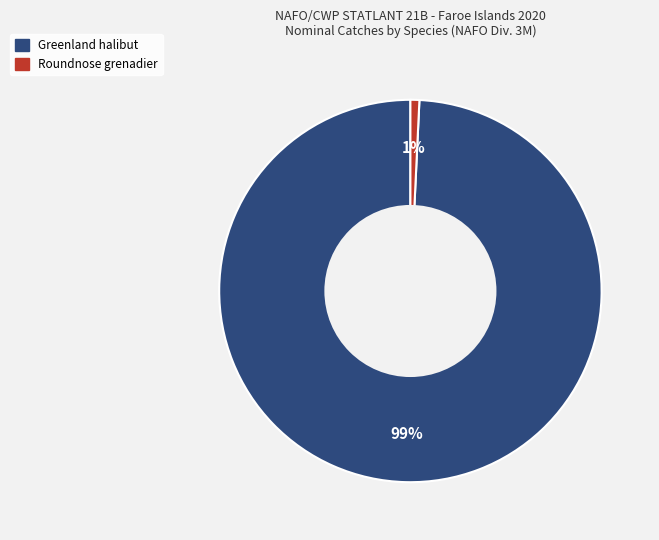

Is there any slice that represents more than half of the pie?

Yes